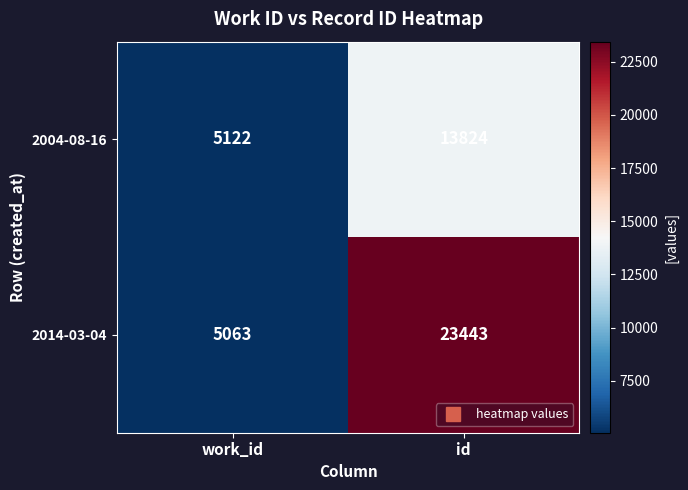

What is the approximate value of 2004-08-16 at id?

13824